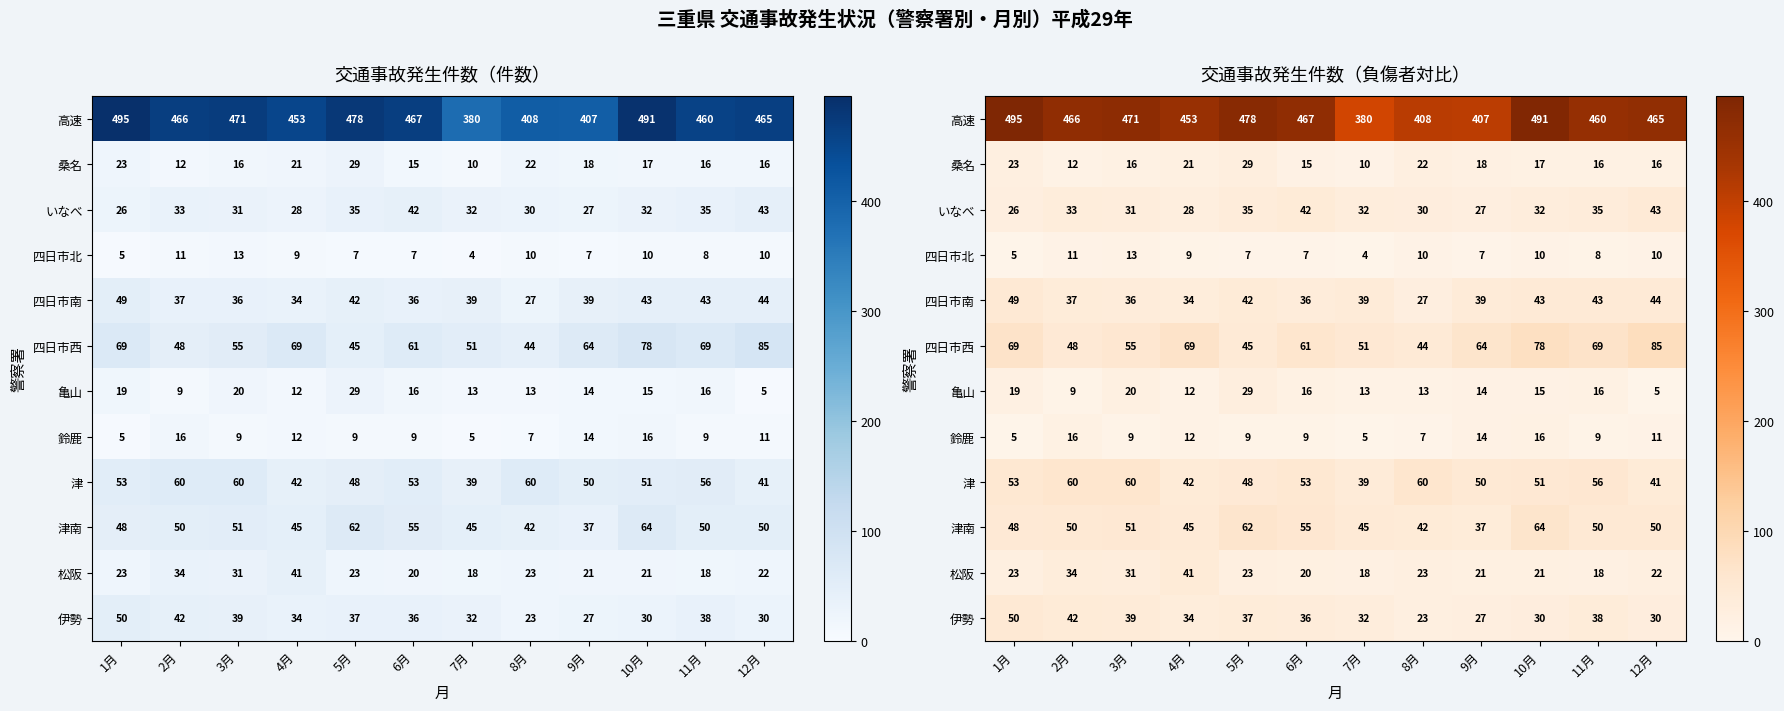

Where does the 亀山 series first go above 15?

1月